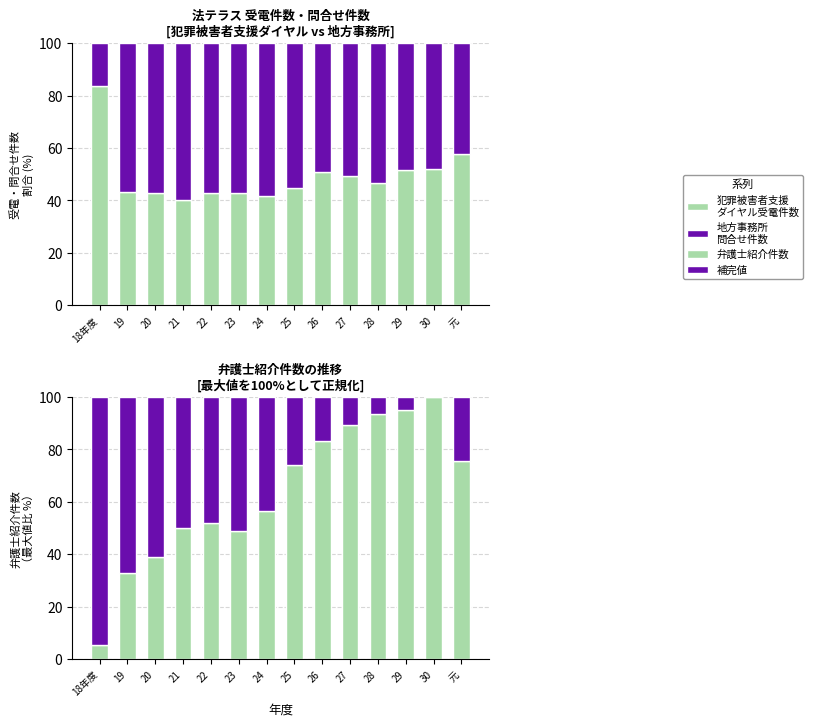

How many groups of bars are there?

14